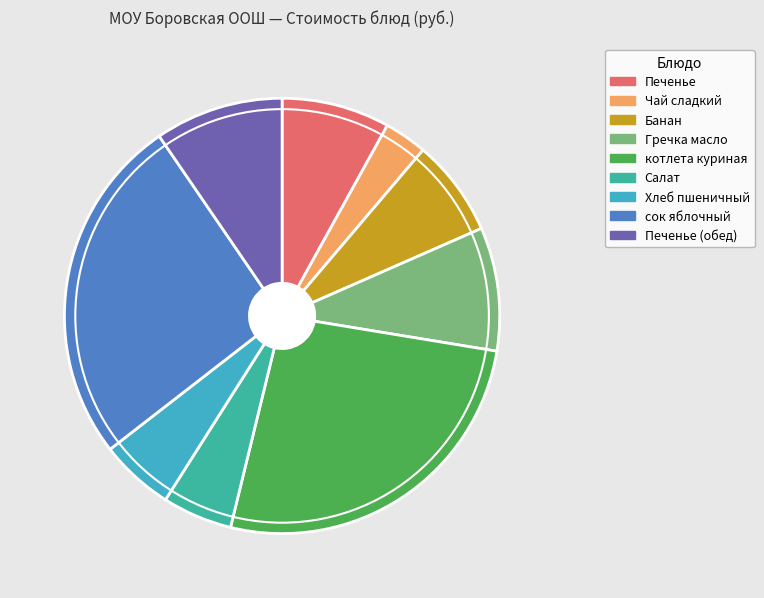

Is Хлеб пшеничный the majority of the pie?

No